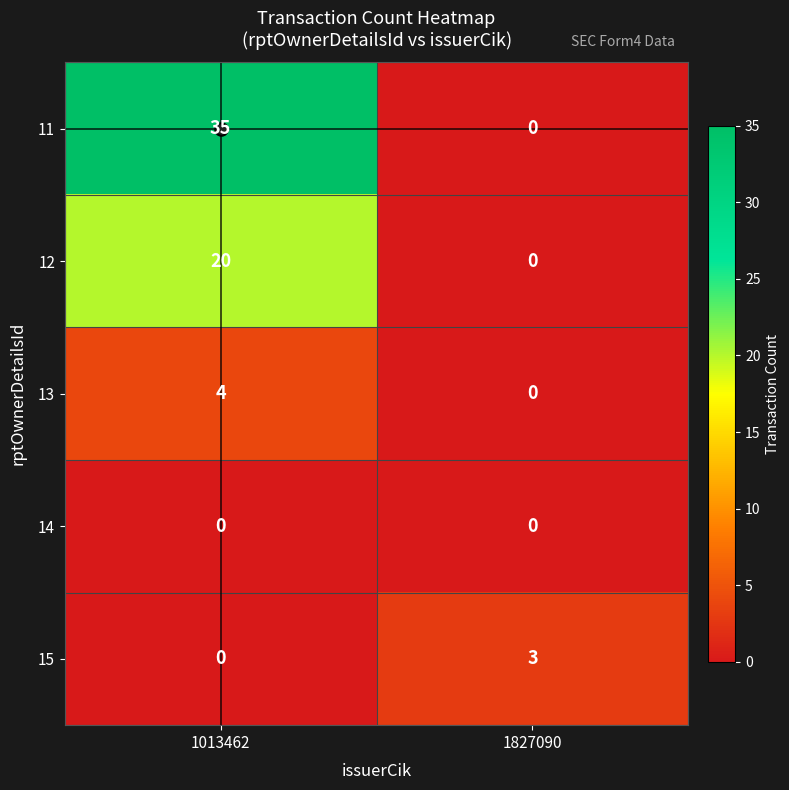

Which series changed the most between 1013462 and 1827090?

11